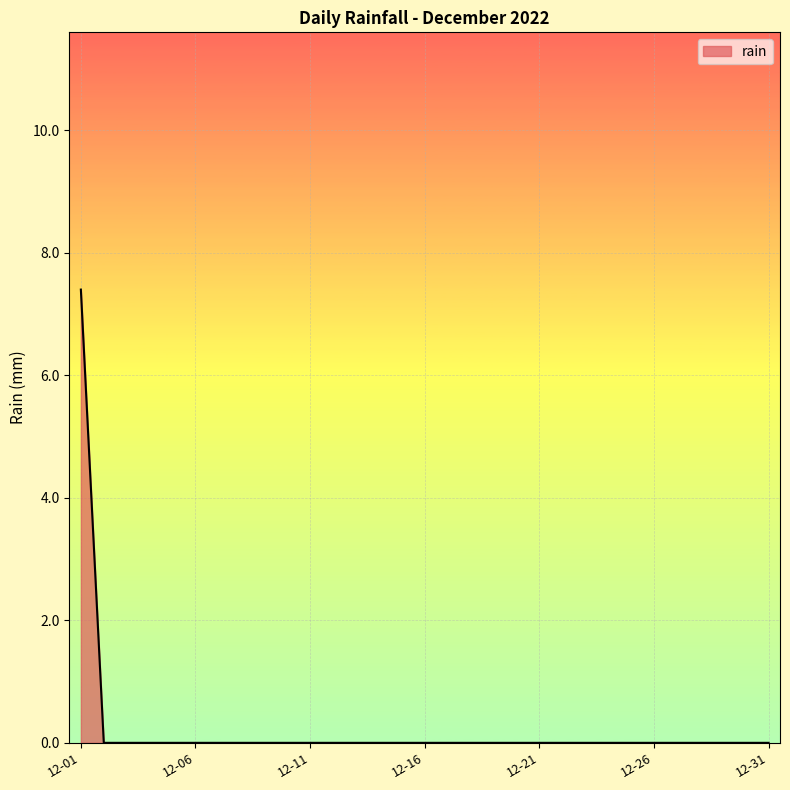

What is the greatest value displayed?

7.4